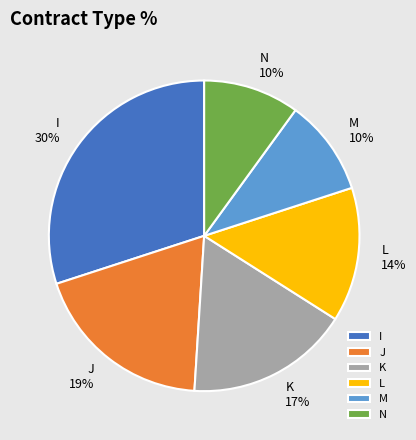

What percentage is the J slice, to the nearest percent?

19%